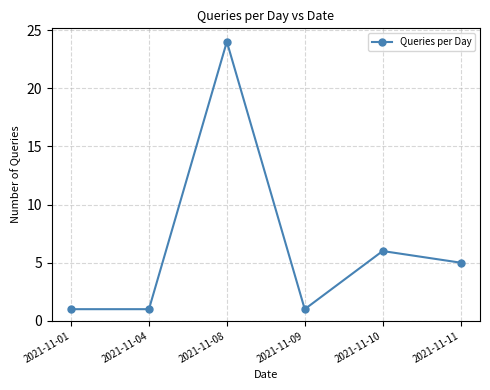

Approximately how many times larger is the value at 2021-11-08 compared to 2021-11-11?

4.8